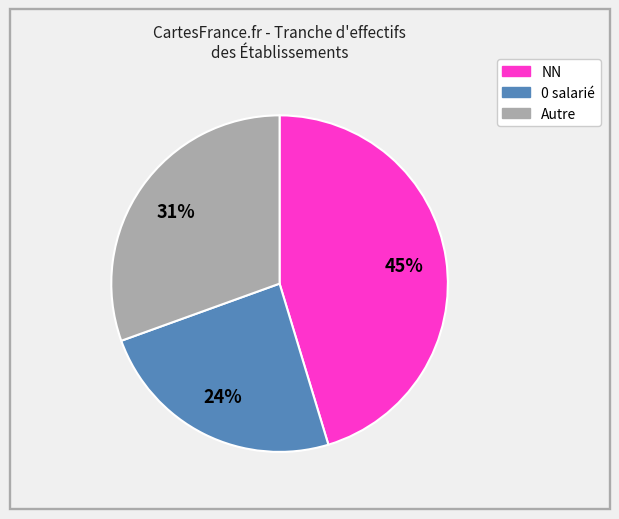

To the nearest percent, what is the average slice percentage?

33%